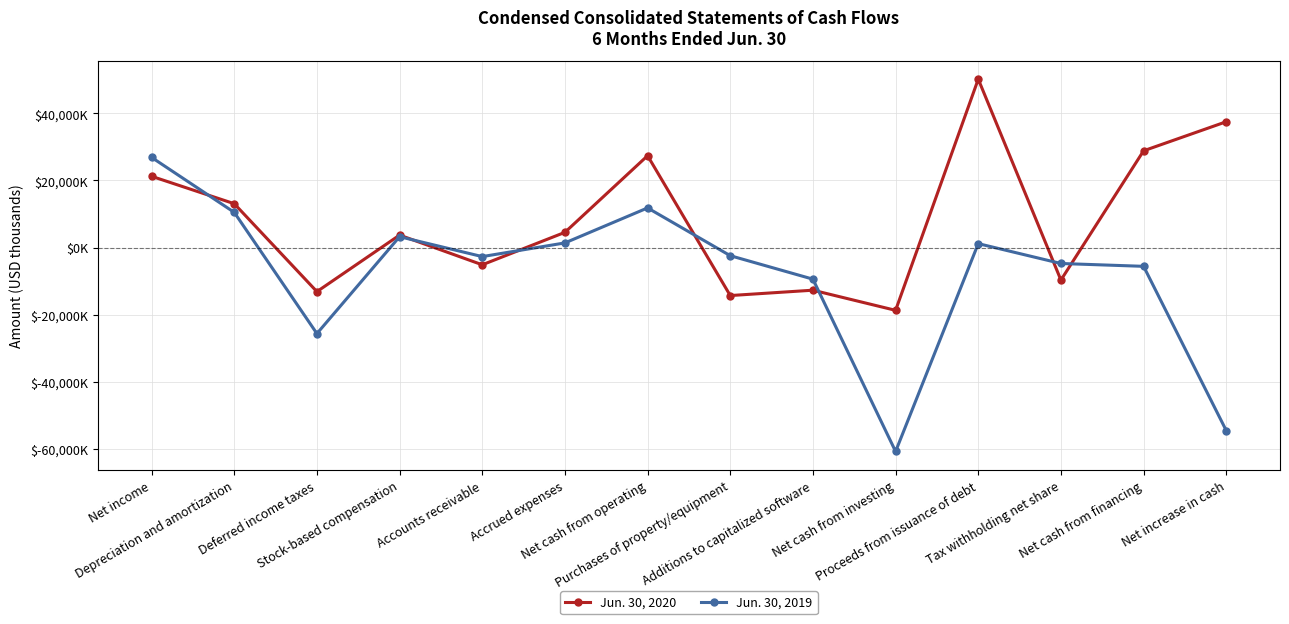

At which label is Jun. 30, 2020 closest to 15739?

Depreciation and amortization